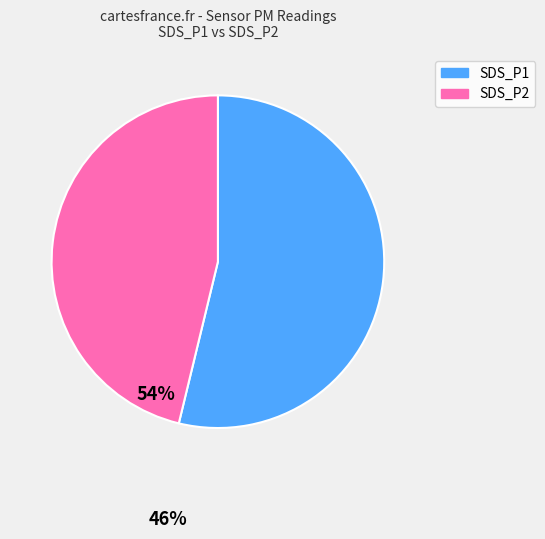

Combined, do SDS_P1 and SDS_P2 account for over 50%?

Yes